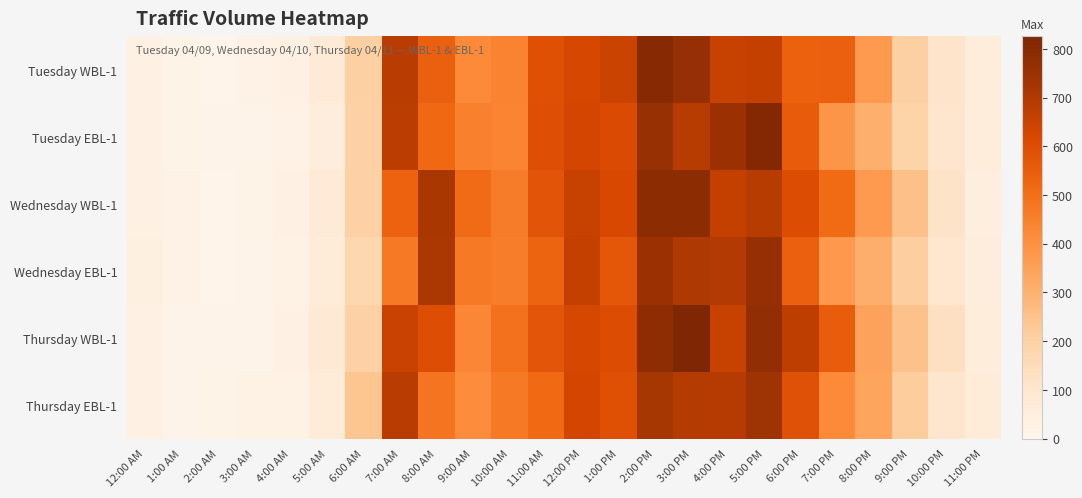

Which series has the widest spread of values?

Thursday WBL-1